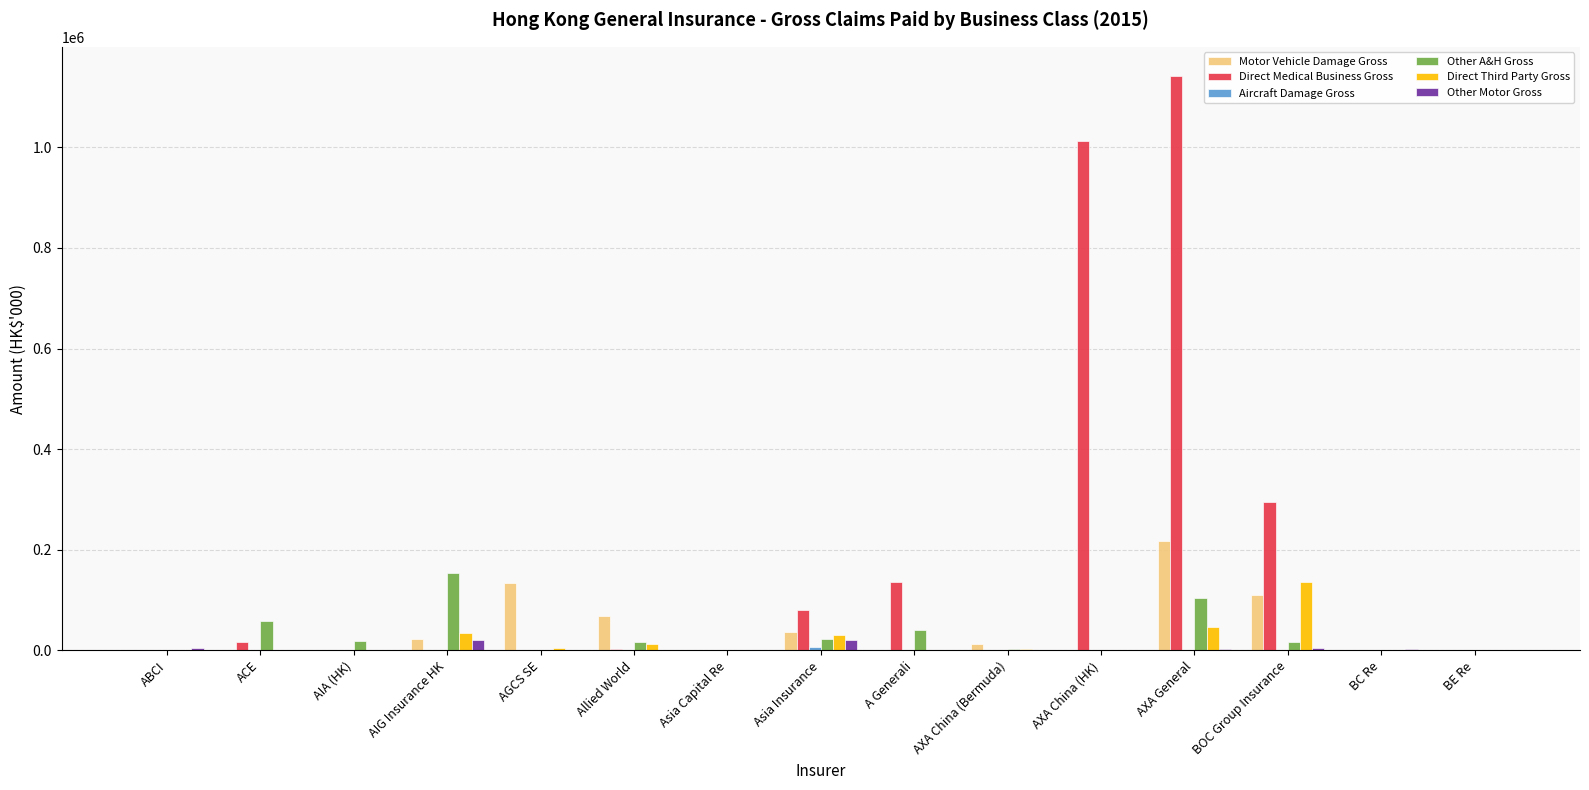

Are the bars horizontal?

No